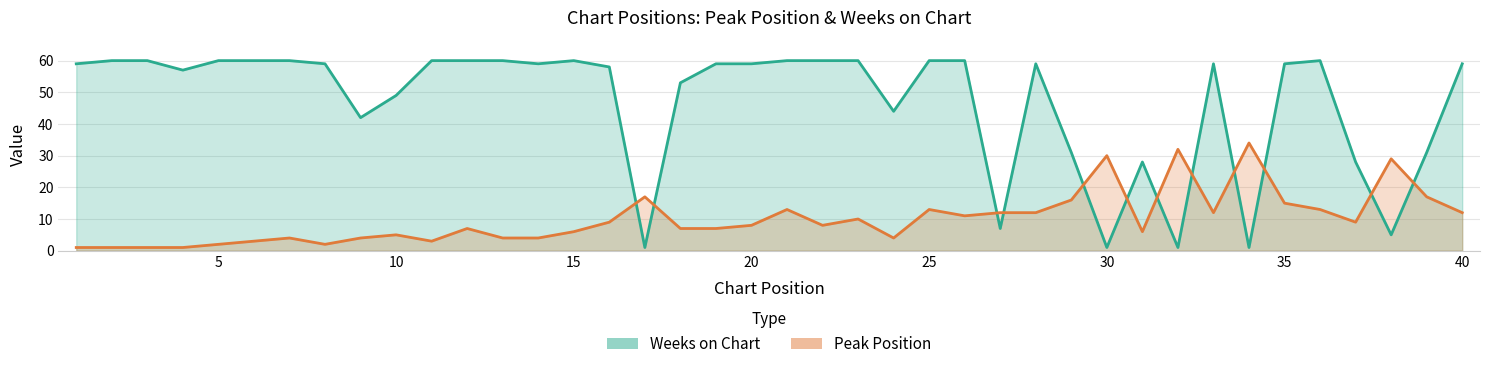

At which label does Peak Position reach its minimum?

1